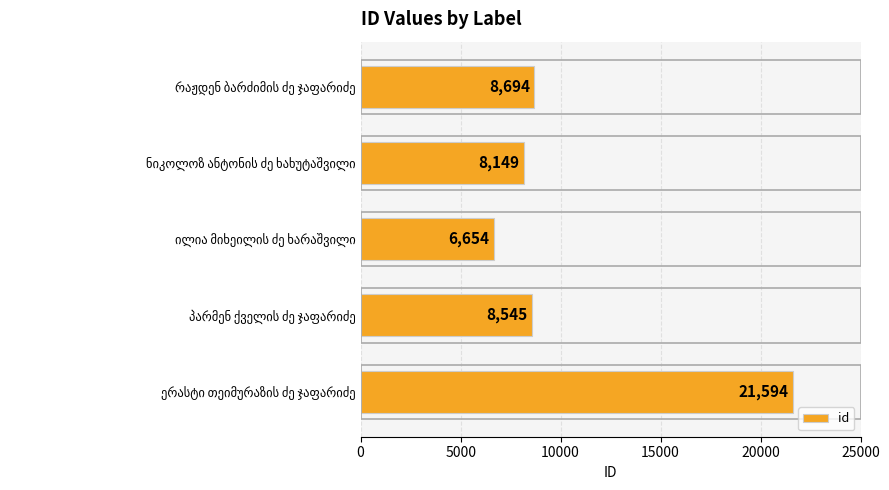

How many values are below 8545?

2